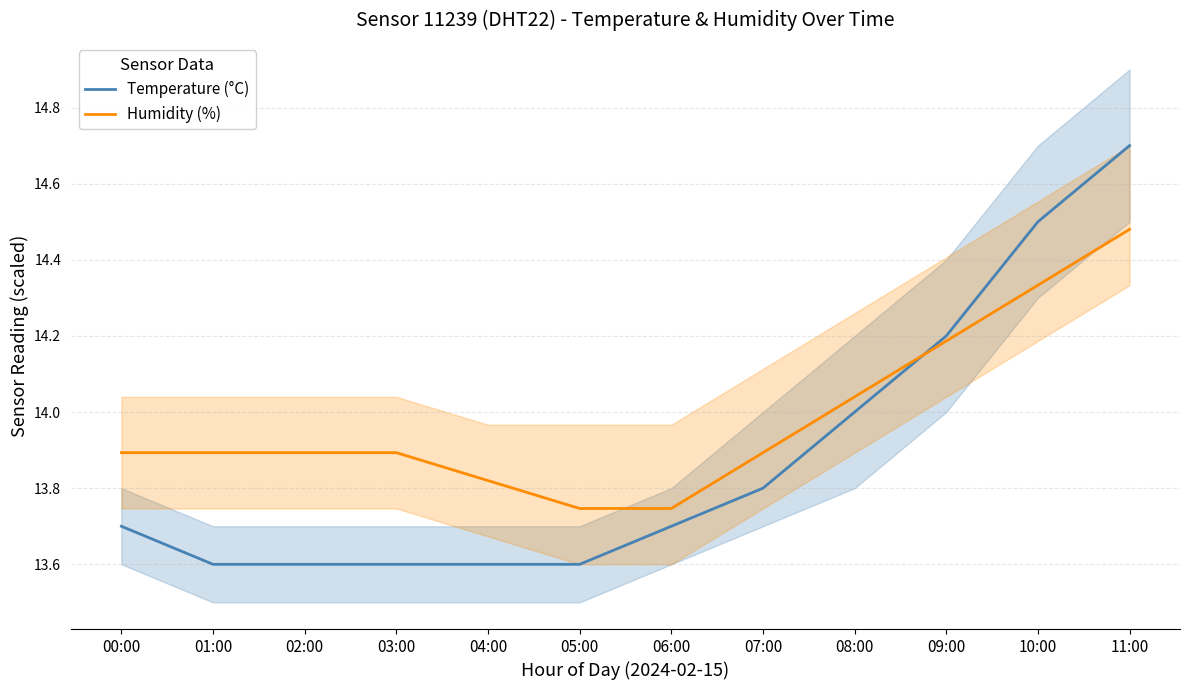

Is it true that Humidity (%) equals 13.9 at 07:00?

True